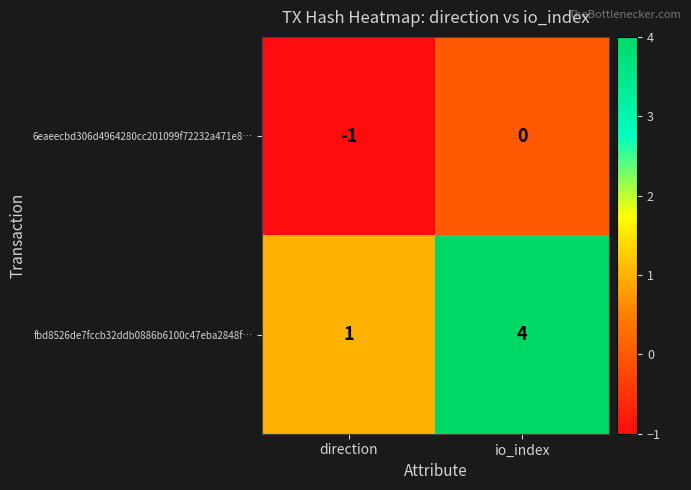

Reading left to right, transcribe all the data shown in this chart.

6eaeecbd306d4964280cc201099f72232a471e8…: -1	0
fbd8526de7fccb32ddb0886b6100c47eba2848f…: 1	4